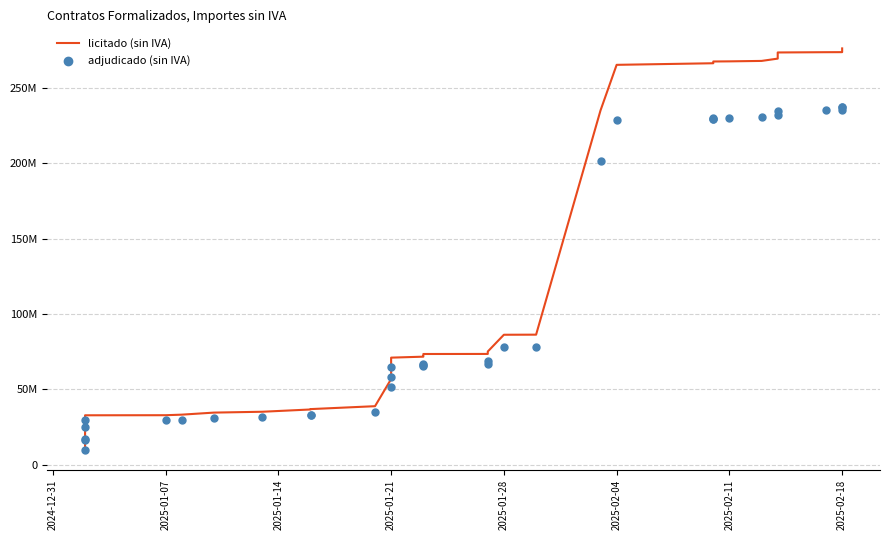

Which series reaches the maximum Y coordinate?

licitado (sin IVA)